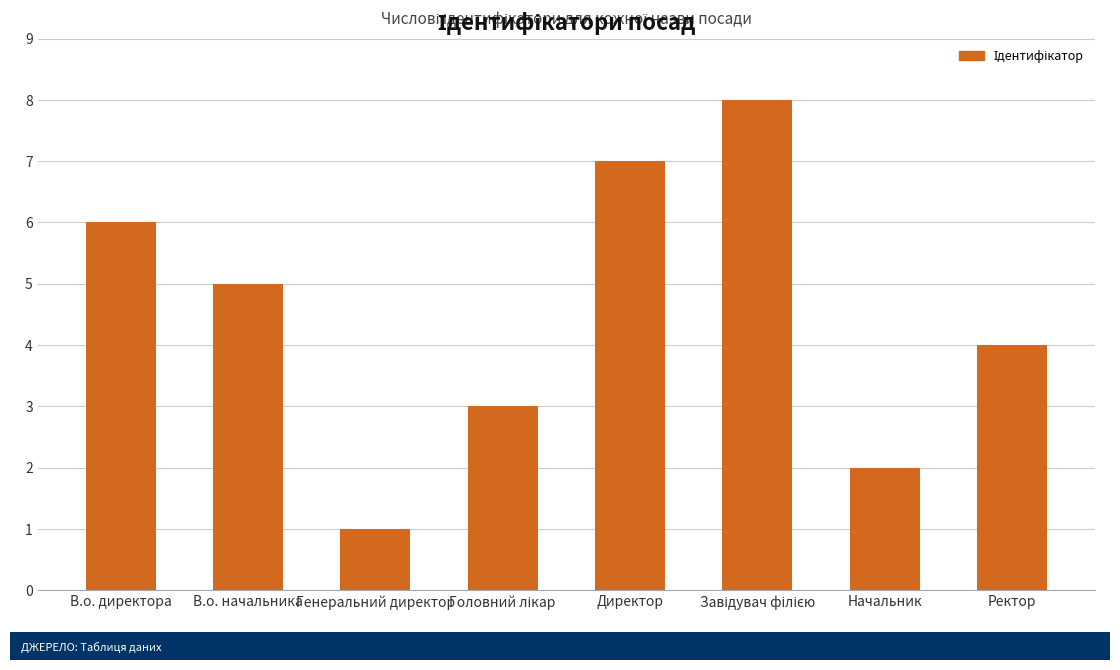

What is the difference between the values at В.о. директора and Директор?

1